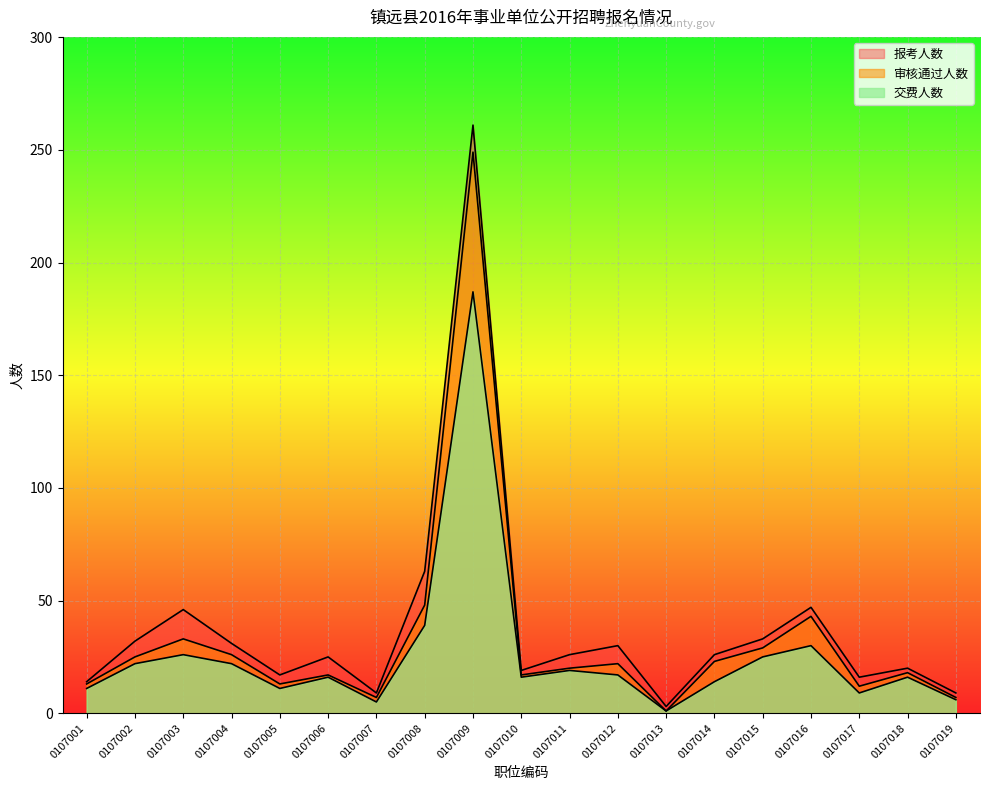

The 审核通过人数 series shows 25 at 0107002. True or false?

True